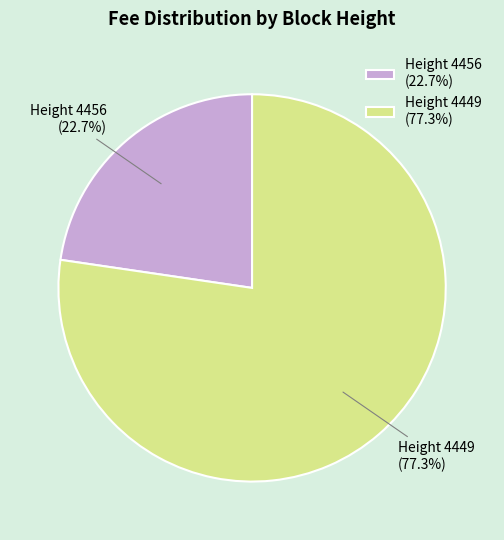

Between Height 4449 (77.3%) and Height 4456 (22.7%), which is larger?

Height 4449 (77.3%)